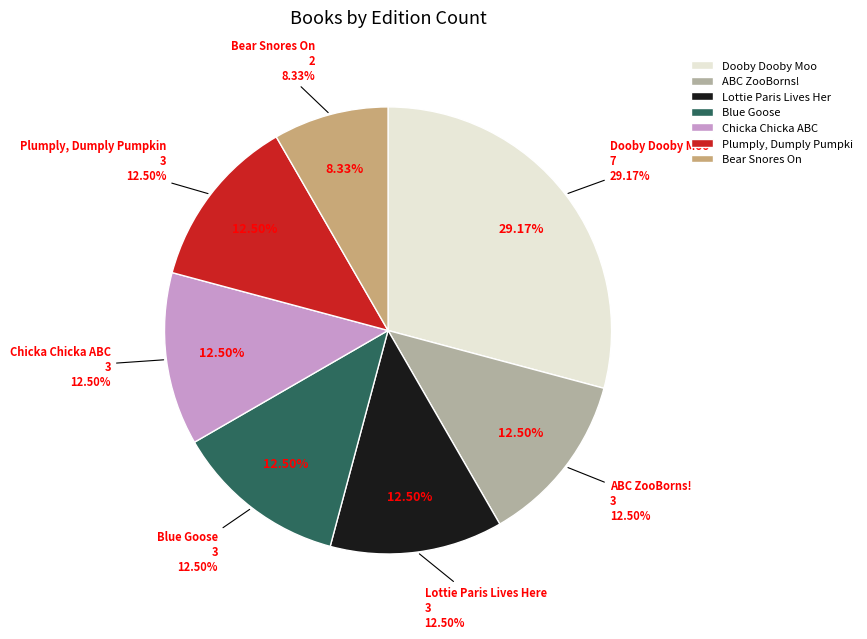

To the nearest percent, what is the average slice percentage?

14%